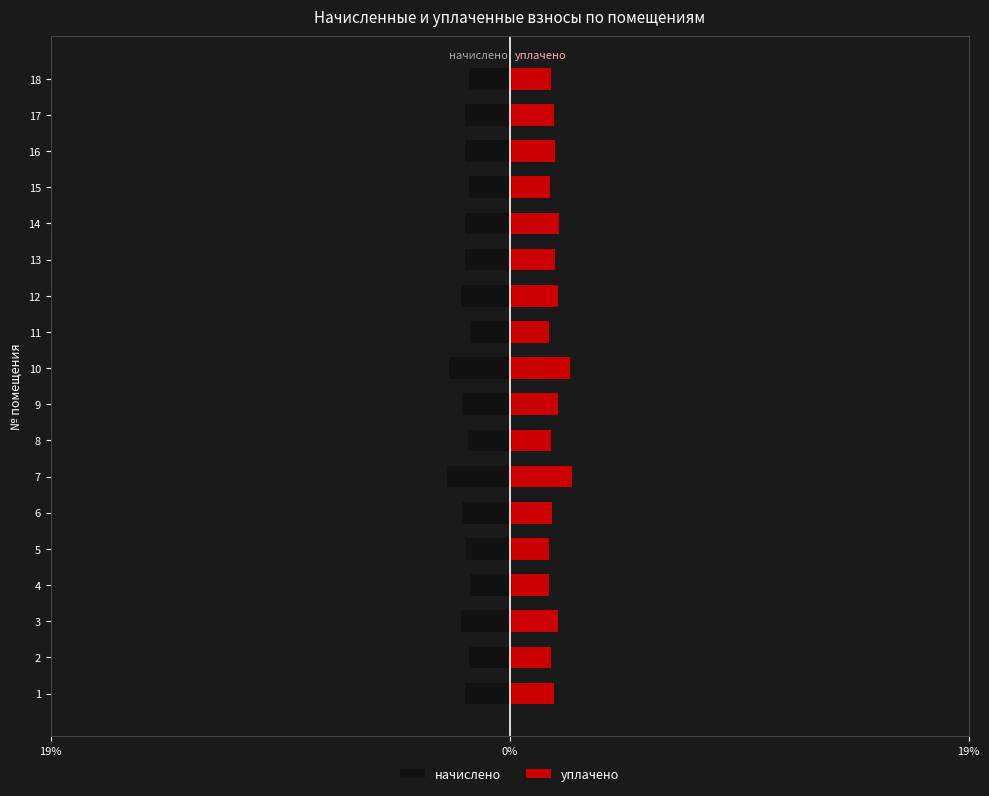

List the series in order of their overall mean, lowest first.

начислено, уплачено